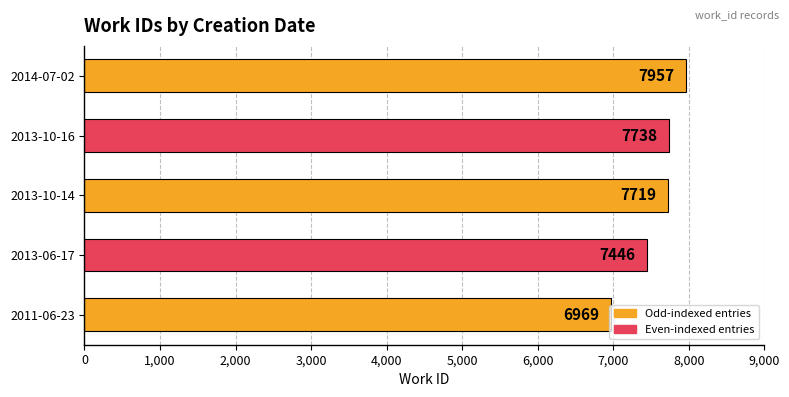

The chart shows a value of 4020 at 2013-10-14. True or false?

False